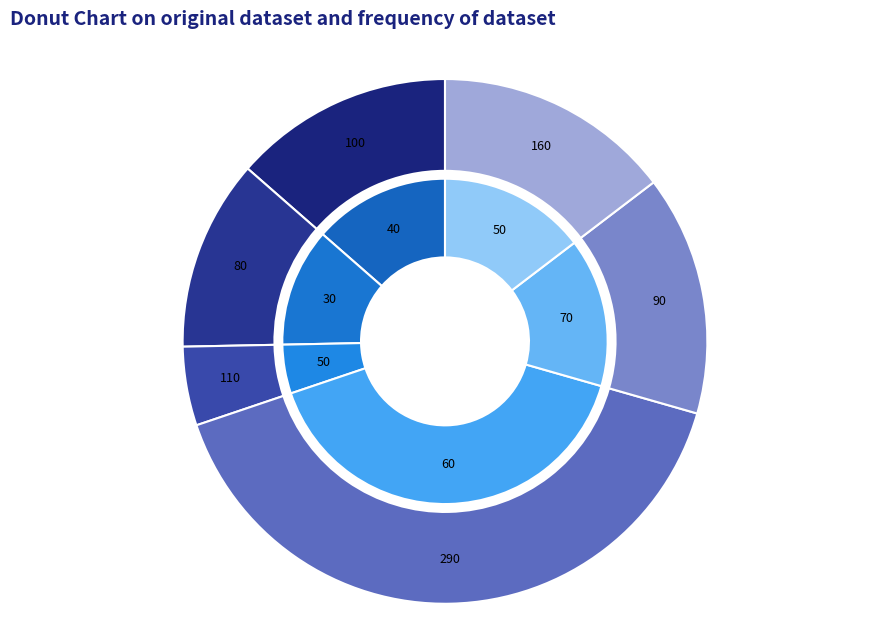

Is კონსტანტინე მალხაზის ძე ელიოზიშვილი the majority of the pie?

No